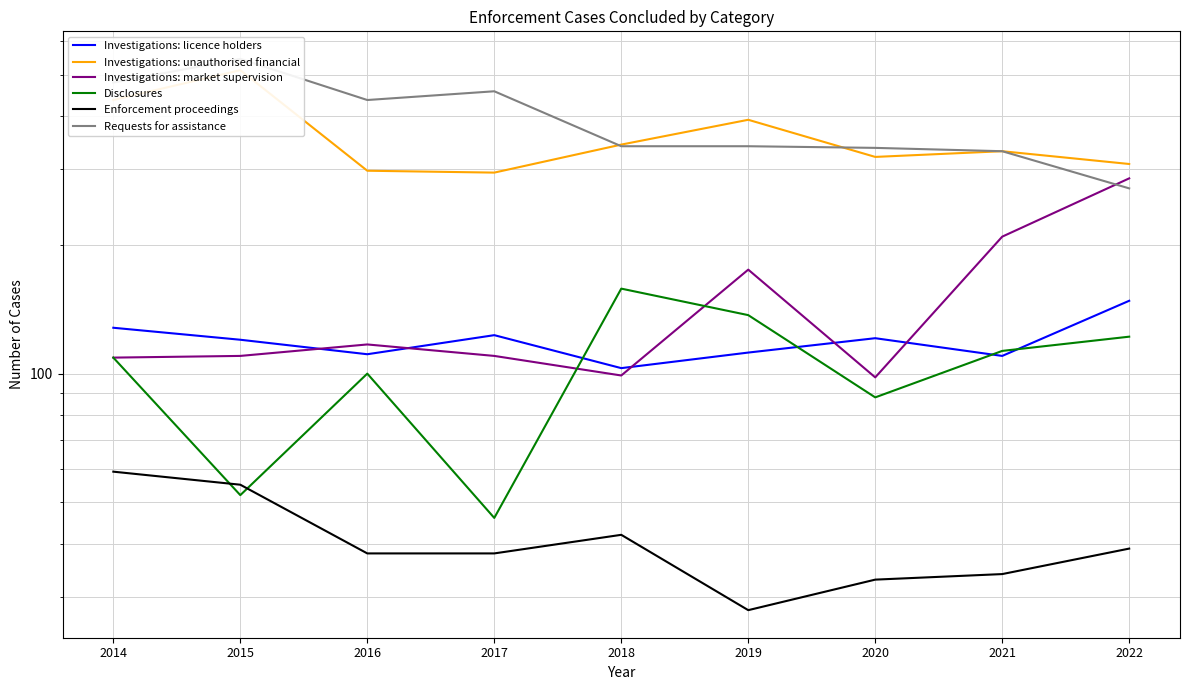

True or false: Investigations: unauthorised financial and Enforcement proceedings intersect in this chart.

False